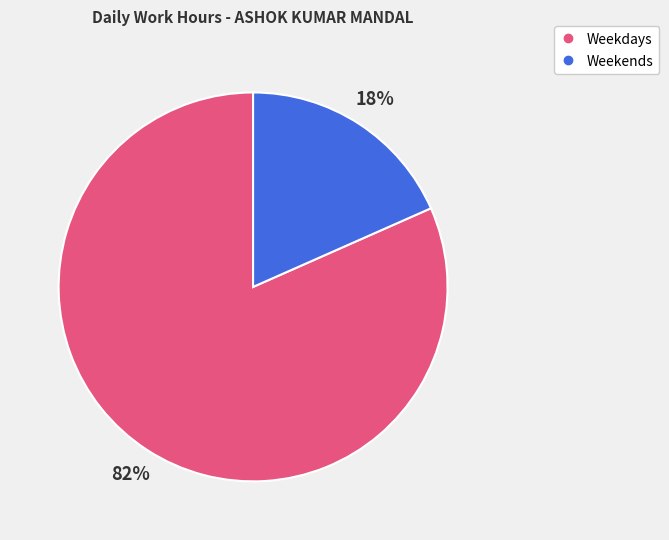

Does any single category account for the majority?

Yes